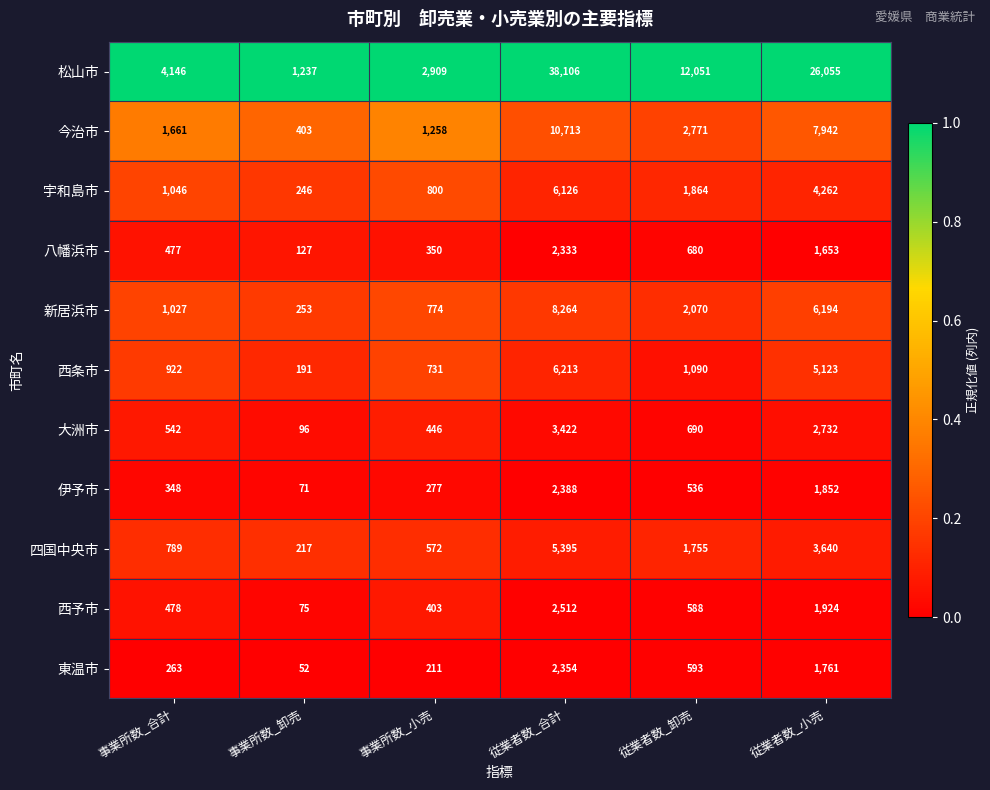

List the series in order of their peak value, highest first.

松山市, 今治市, 新居浜市, 西条市, 宇和島市, 四国中央市, 大洲市, 西予市, 伊予市, 東温市, 八幡浜市